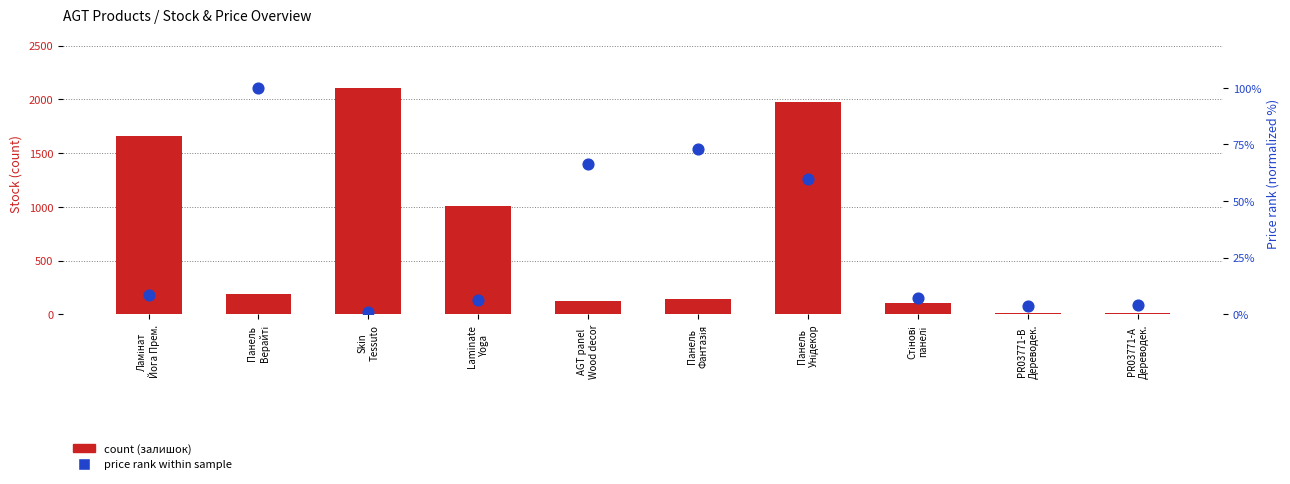

Which series reaches the maximum Y coordinate?

count